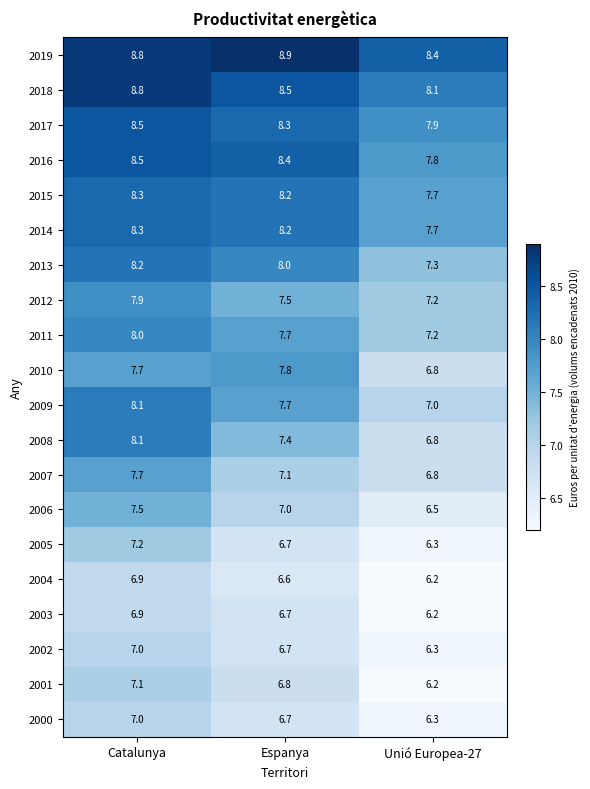

What is the difference between the 2013 values at Catalunya and Unió Europea-27?

0.9